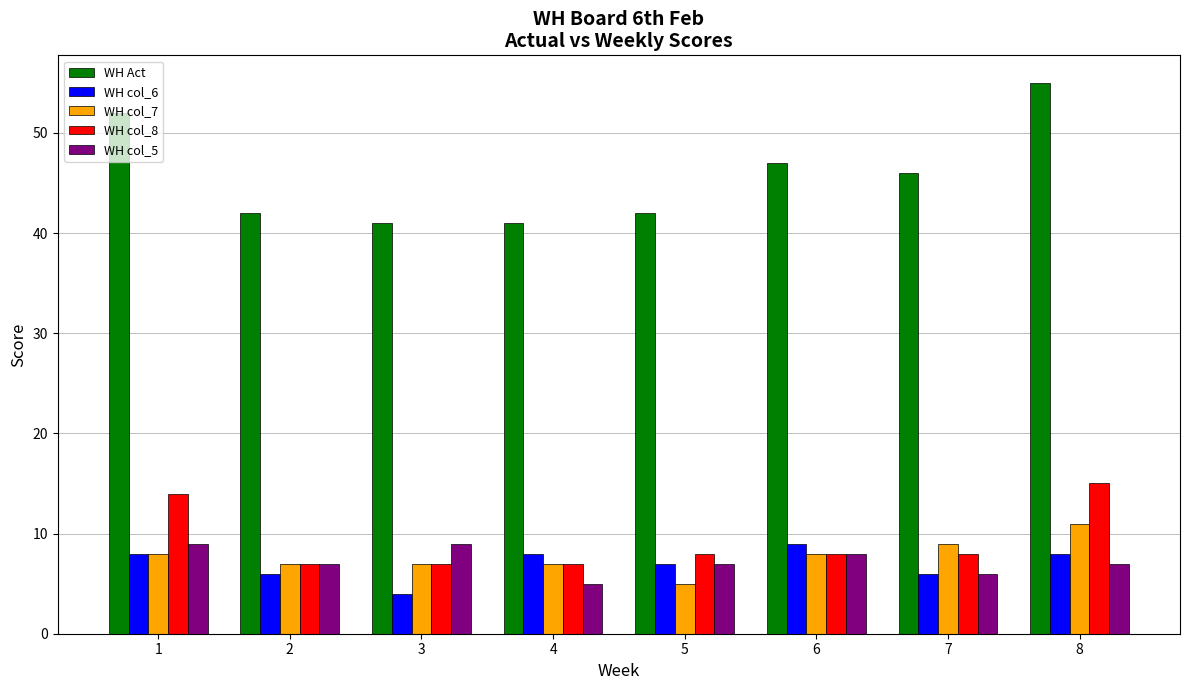

Reading left to right, what are all the values shown in this chart?

WH Act: 1=52	2=42	3=41	4=41	5=42	6=47	7=46	8=55
WH col_6: 1=8	2=6	3=4	4=8	5=7	6=9	7=6	8=8
WH col_7: 1=8	2=7	3=7	4=7	5=5	6=8	7=9	8=11
WH col_8: 1=14	2=7	3=7	4=7	5=8	6=8	7=8	8=15
WH col_5: 1=9	2=7	3=9	4=5	5=7	6=8	7=6	8=7